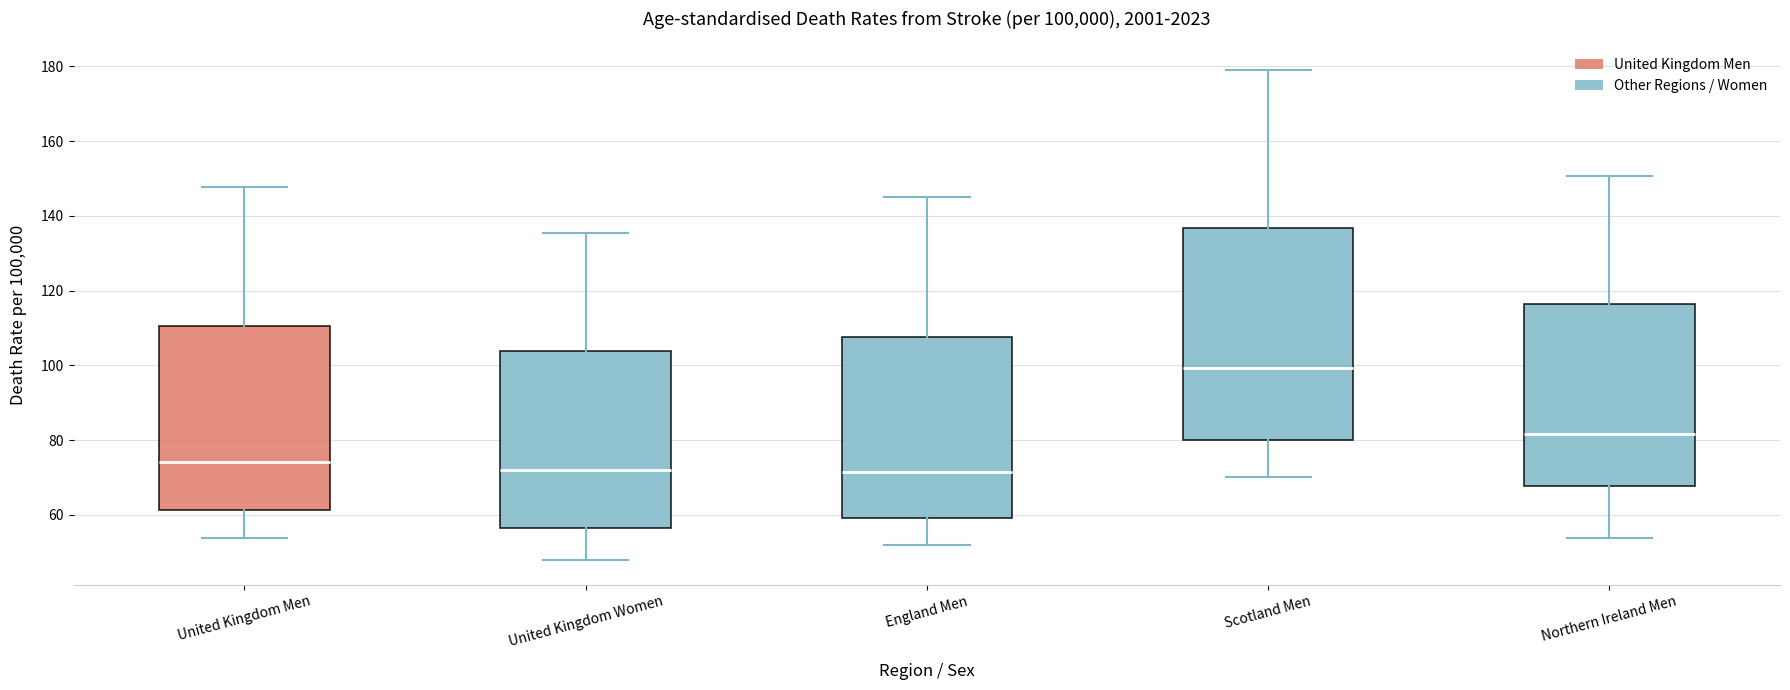

Comparing the boxes themselves (not the whiskers), which one is the tallest?

Scotland Men